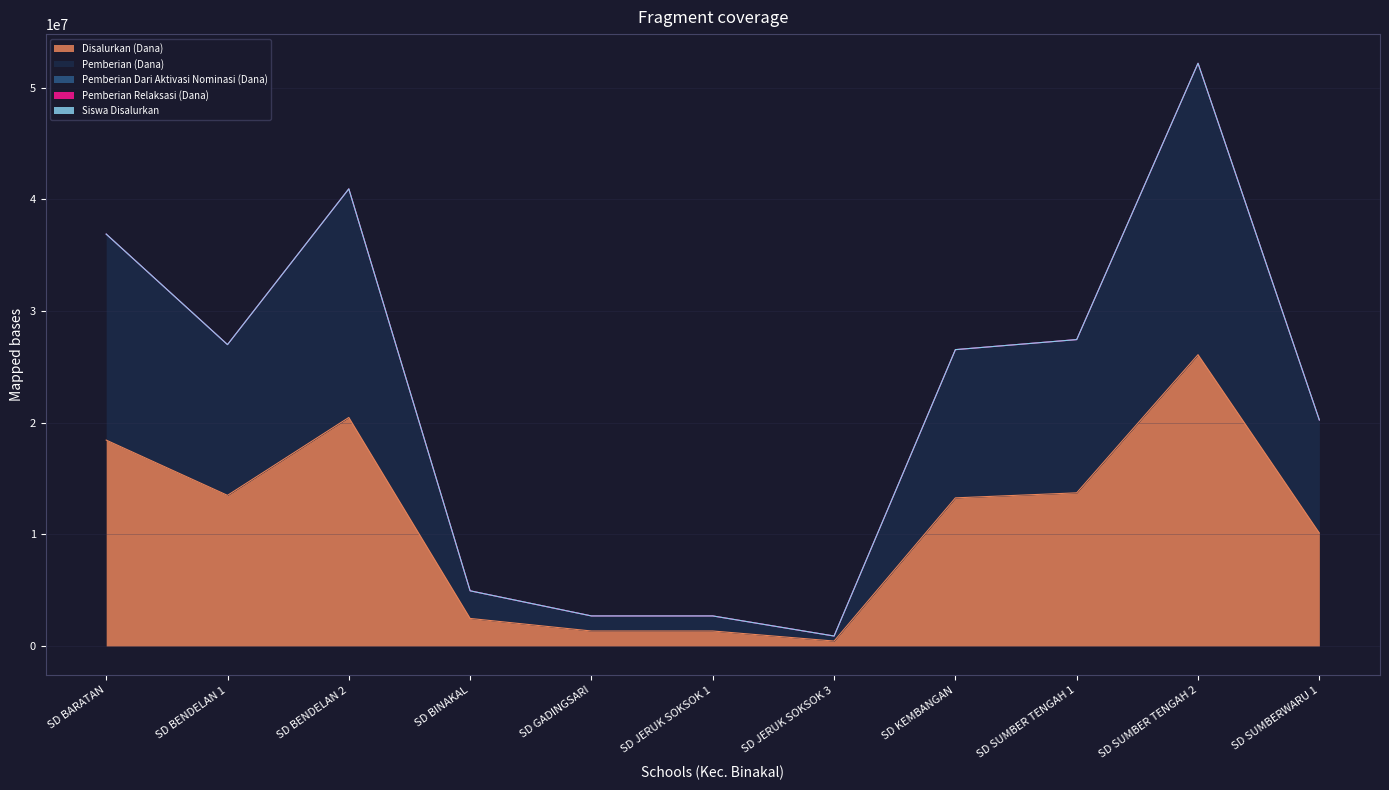

Does the chart have visible grid lines?

Yes